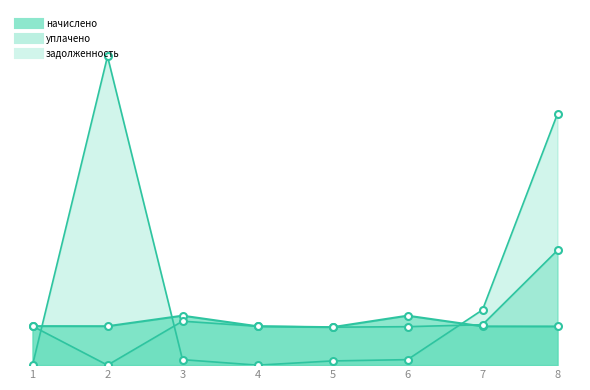

True or false: начислено and задолженность cross at least once.

True